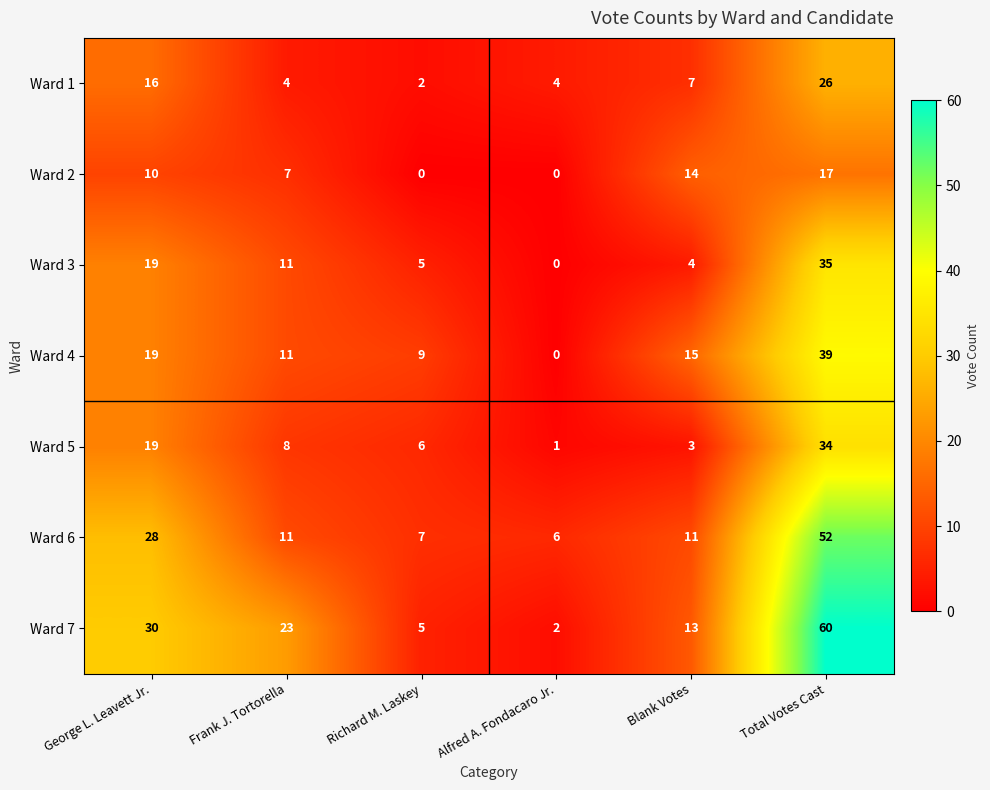

What is the total value across all series at Richard M. Laskey?

34